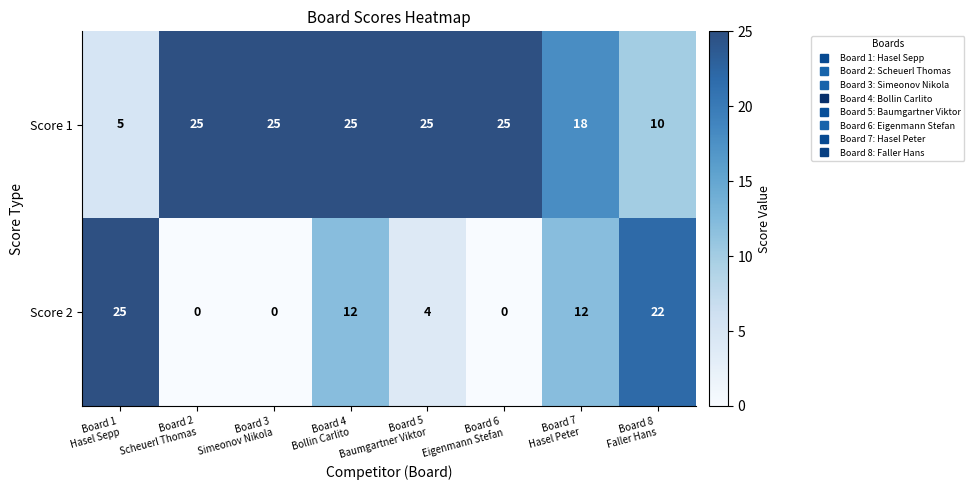

Which series has the widest spread of values?

Score 2